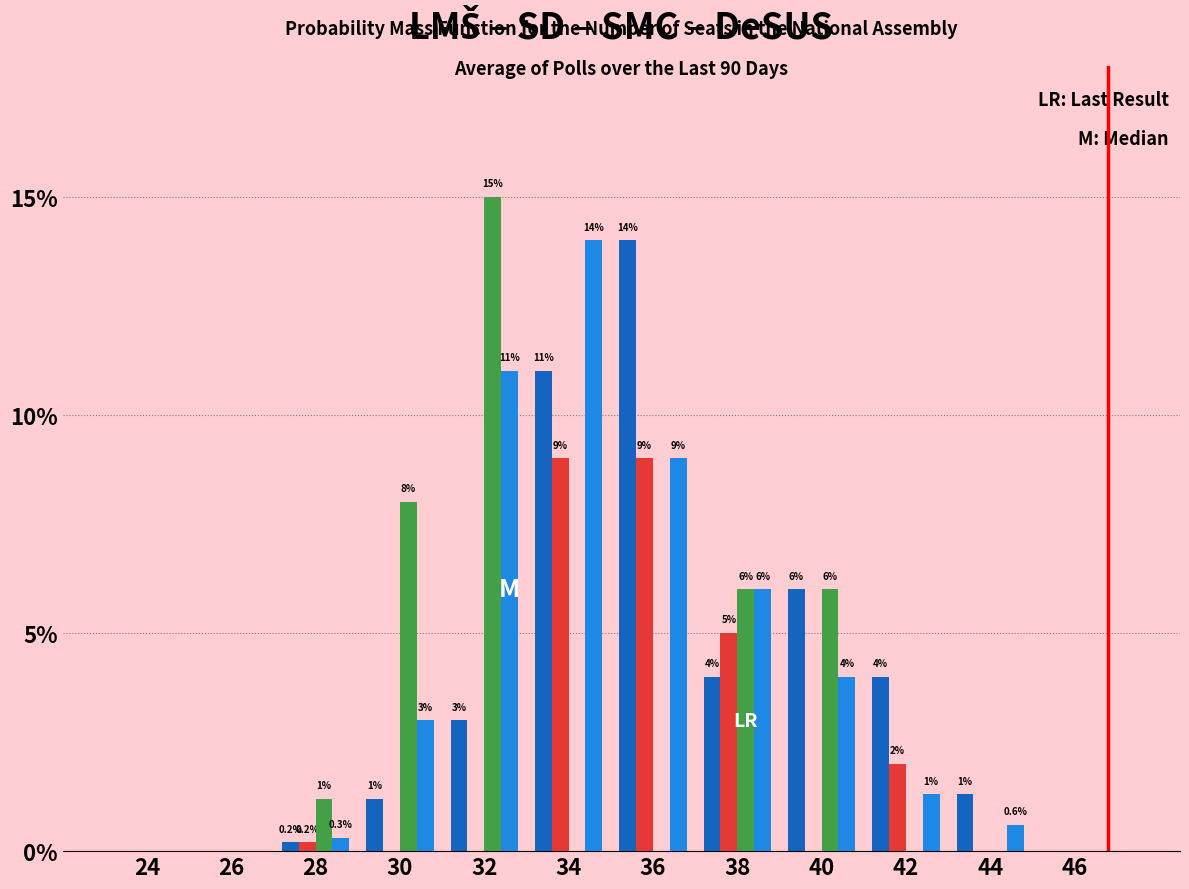

Which label corresponds to the largest value in the chart?

32